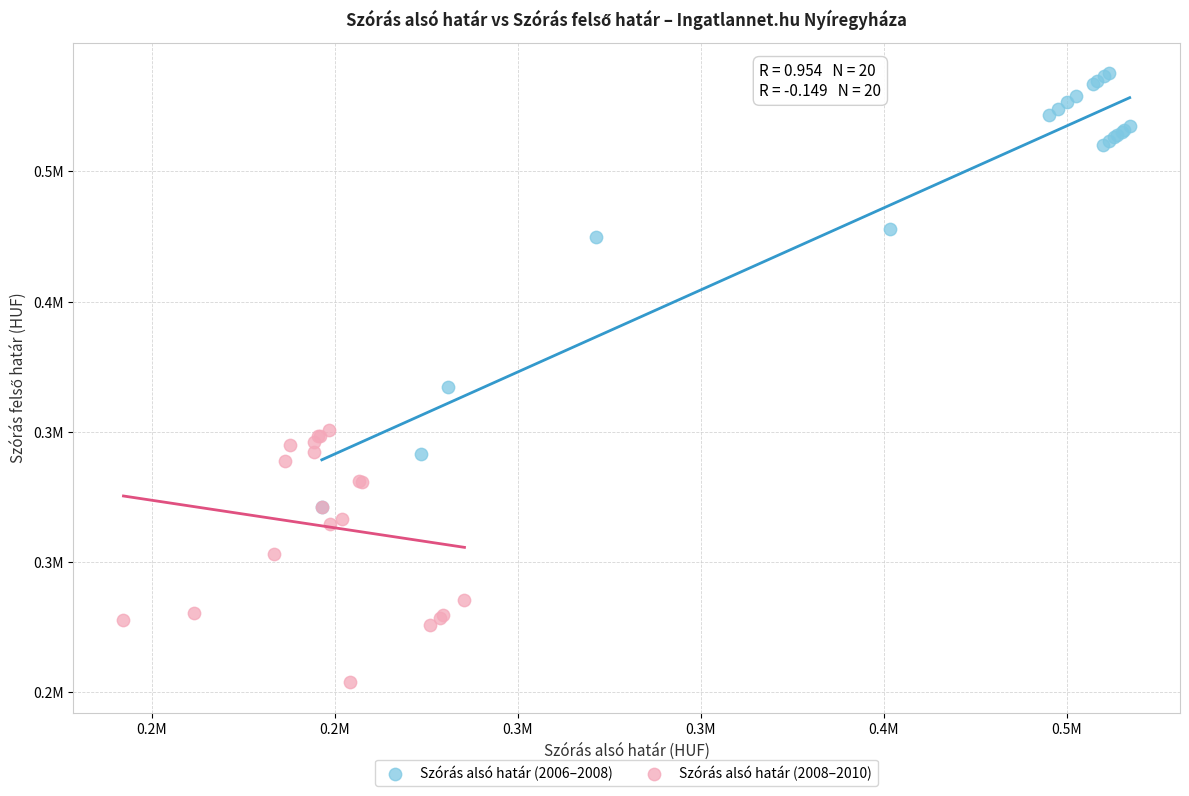

Which series has the largest Y range (max minus min)?

Szórás alsó határ (2006–2008)